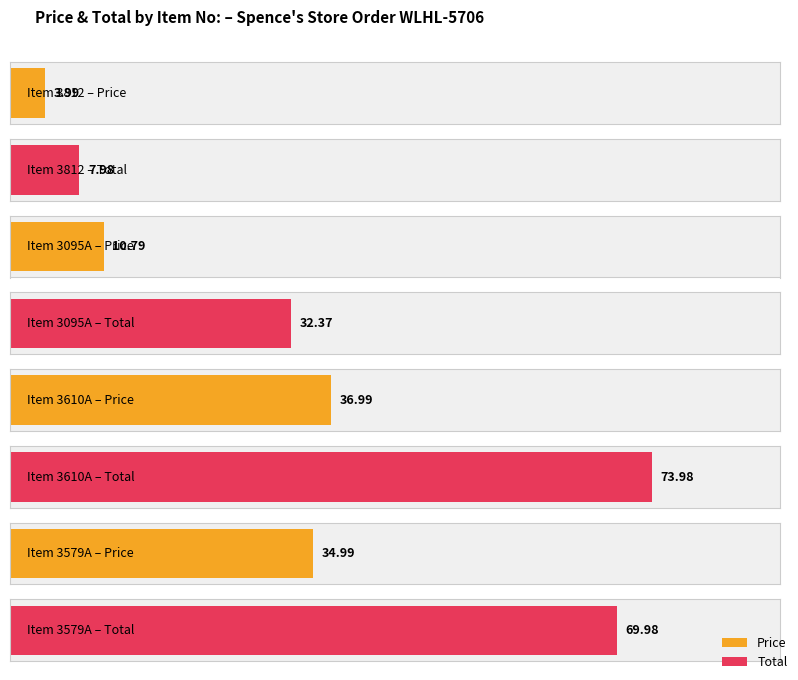

What is the total value across all series at 3579A?

105.0